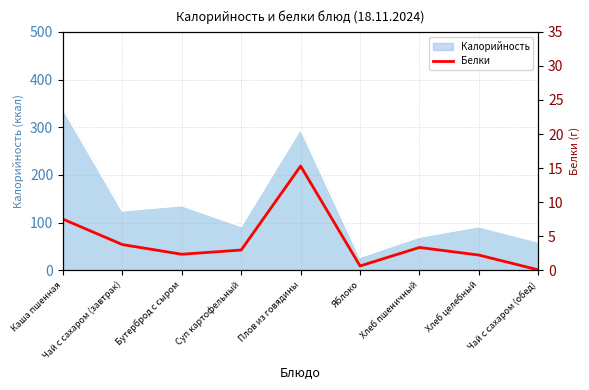

The Калорийность series shows 32.3 at Суп картофельный. True or false?

False